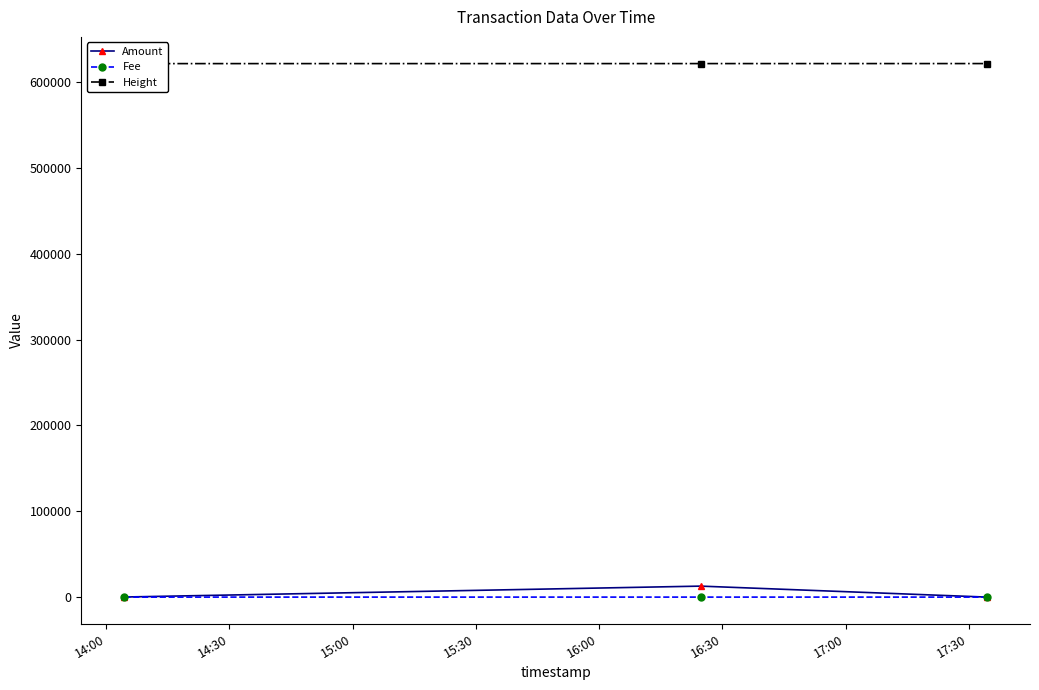

Rank the series at 15:00 from lowest to highest value.

Fee, Amount, Height